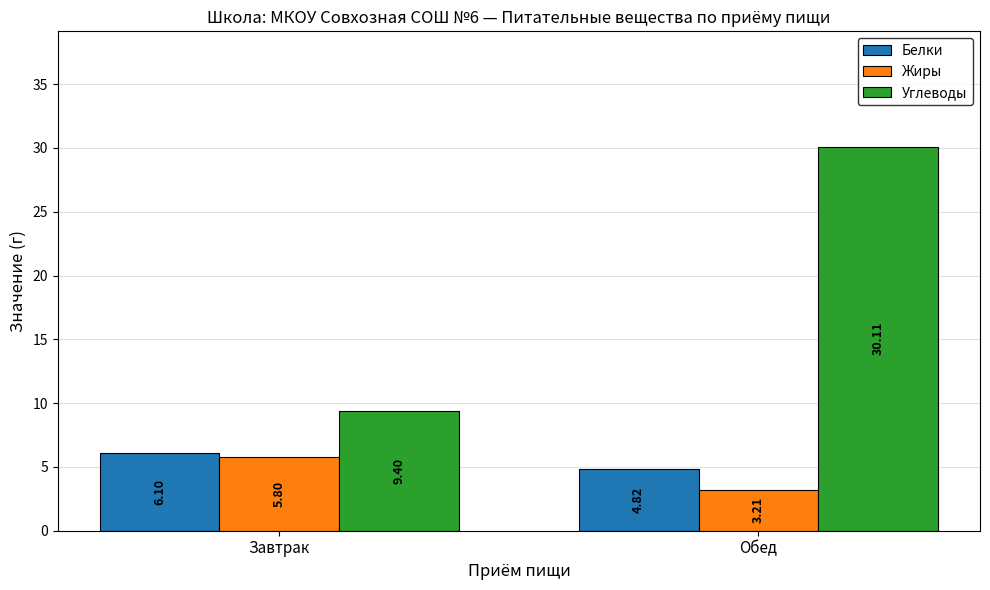

What is the average value of the Углеводы series?

19.8